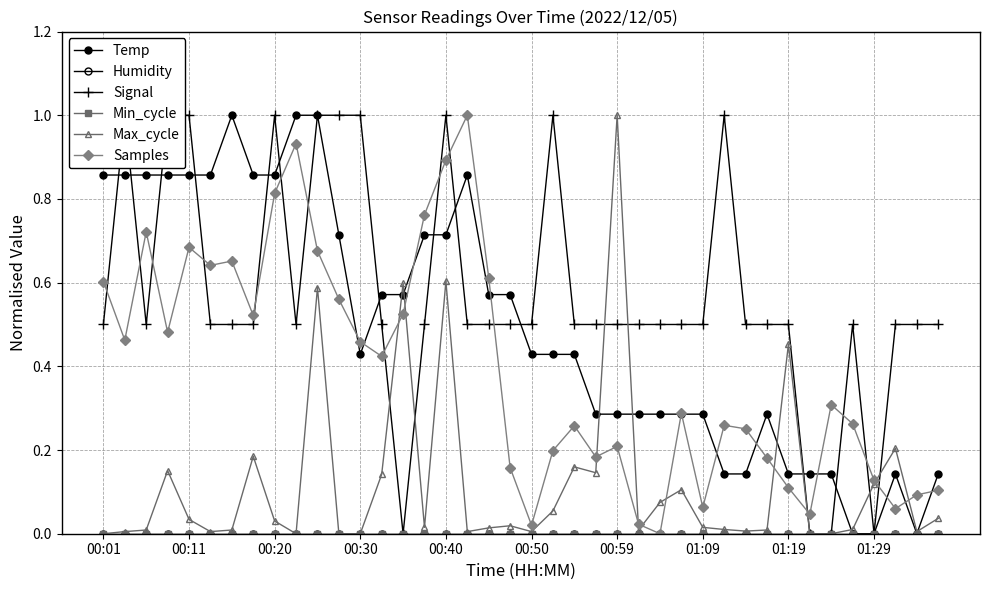

What is the difference between the Max_cycle values at 37 and 30?

0.2